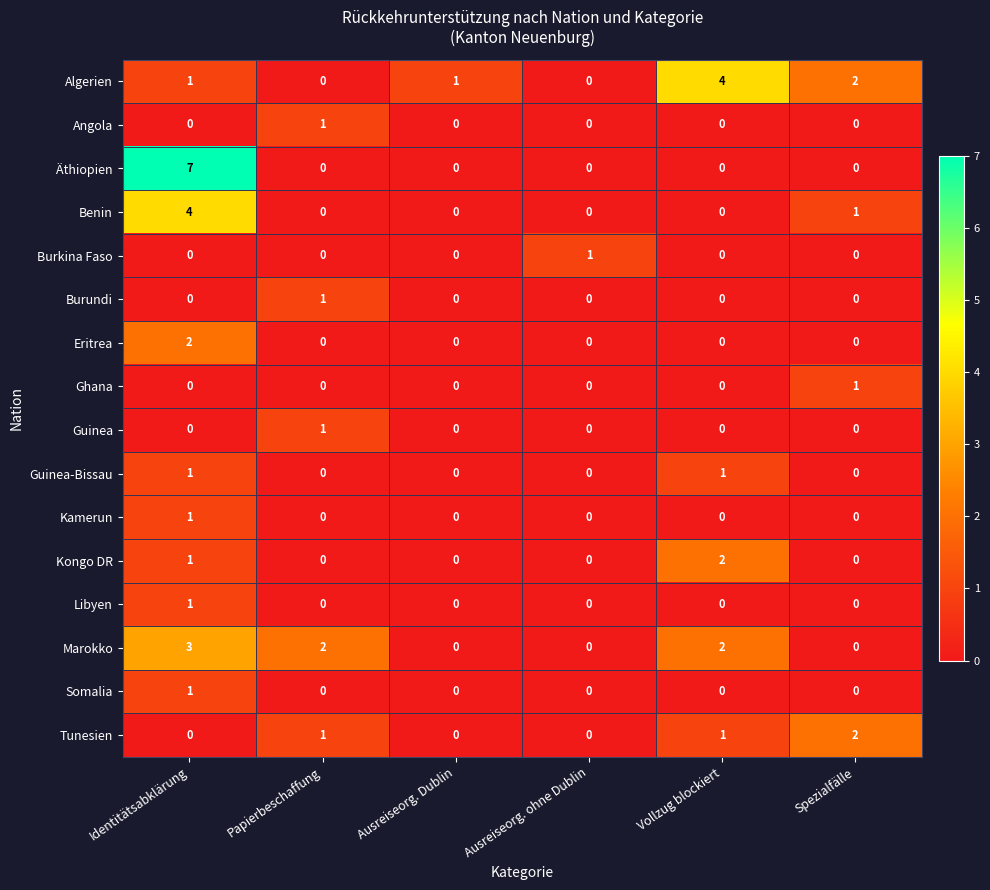

What is the greatest value displayed?

7